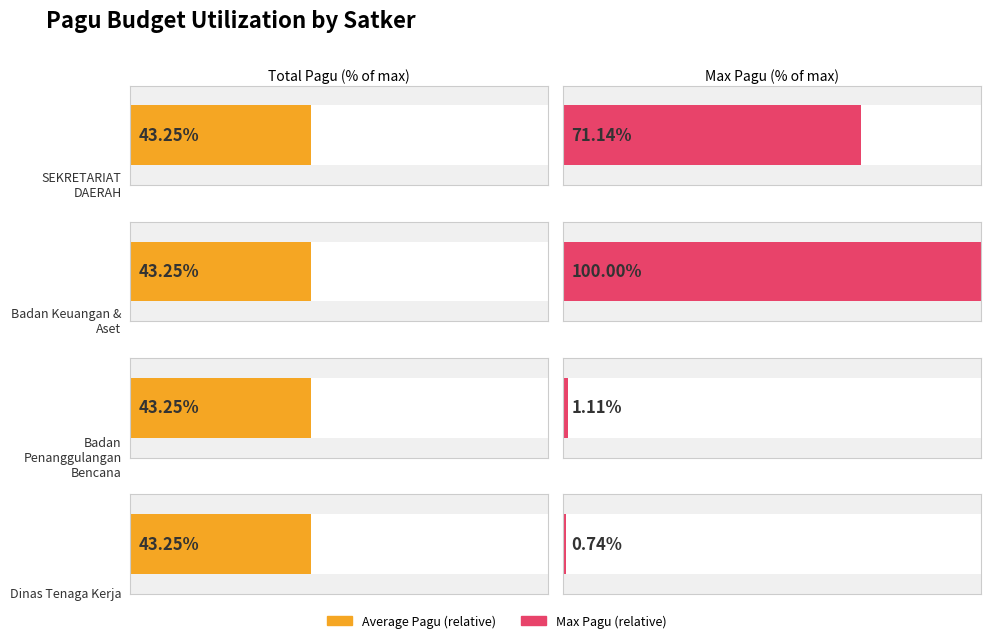

Which series has the widest spread of values?

Pagu